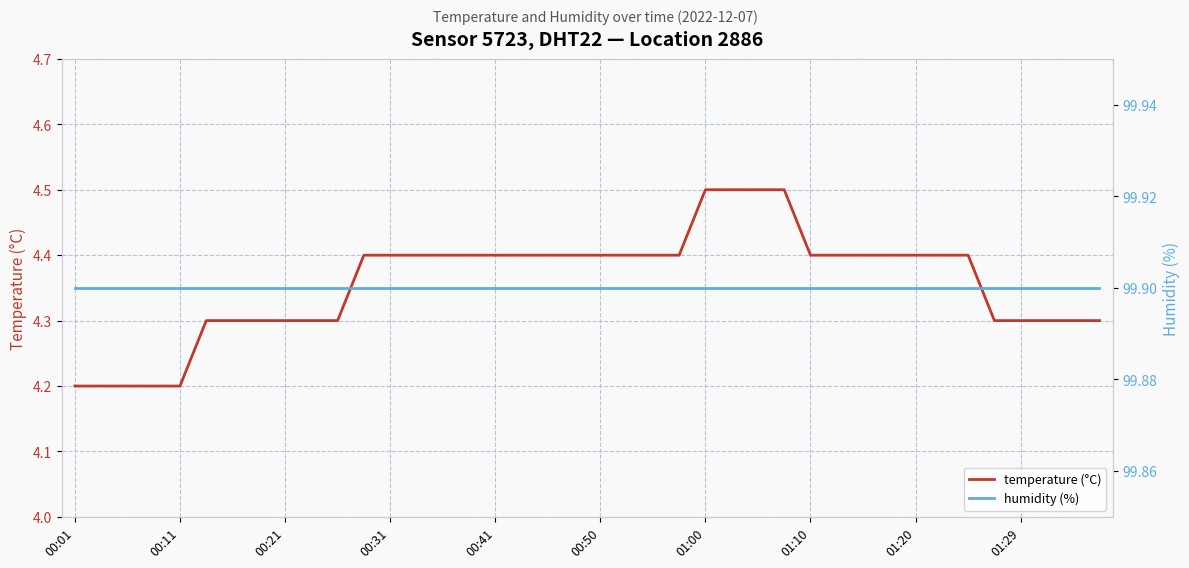

What is the value of the humidity (%) point at the 4th from the left?

99.9